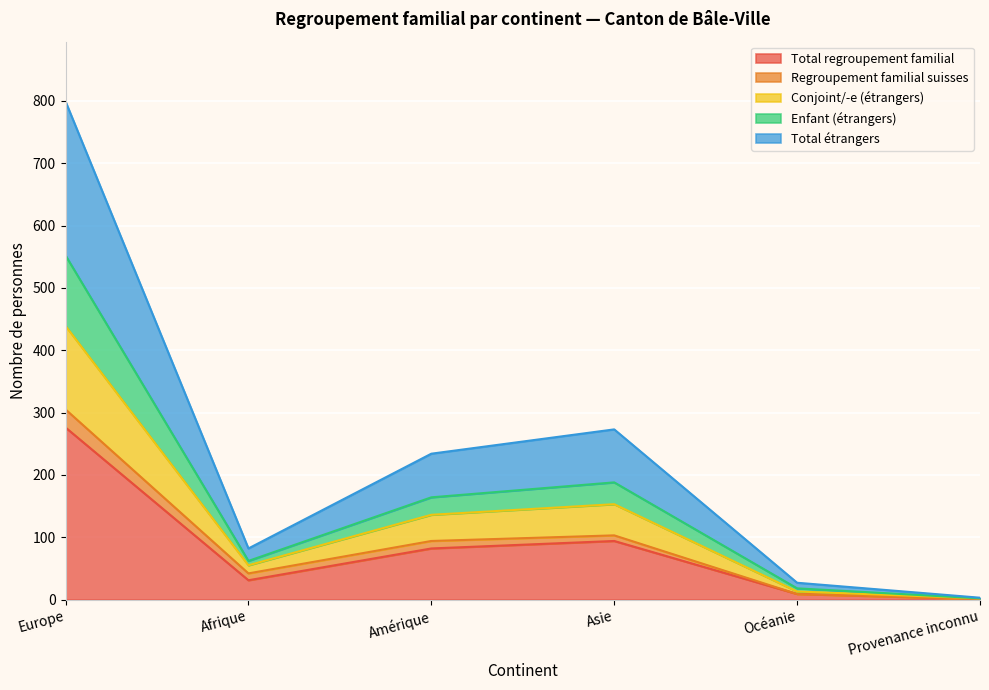

What is the maximum value for Total regroupement familial?

276